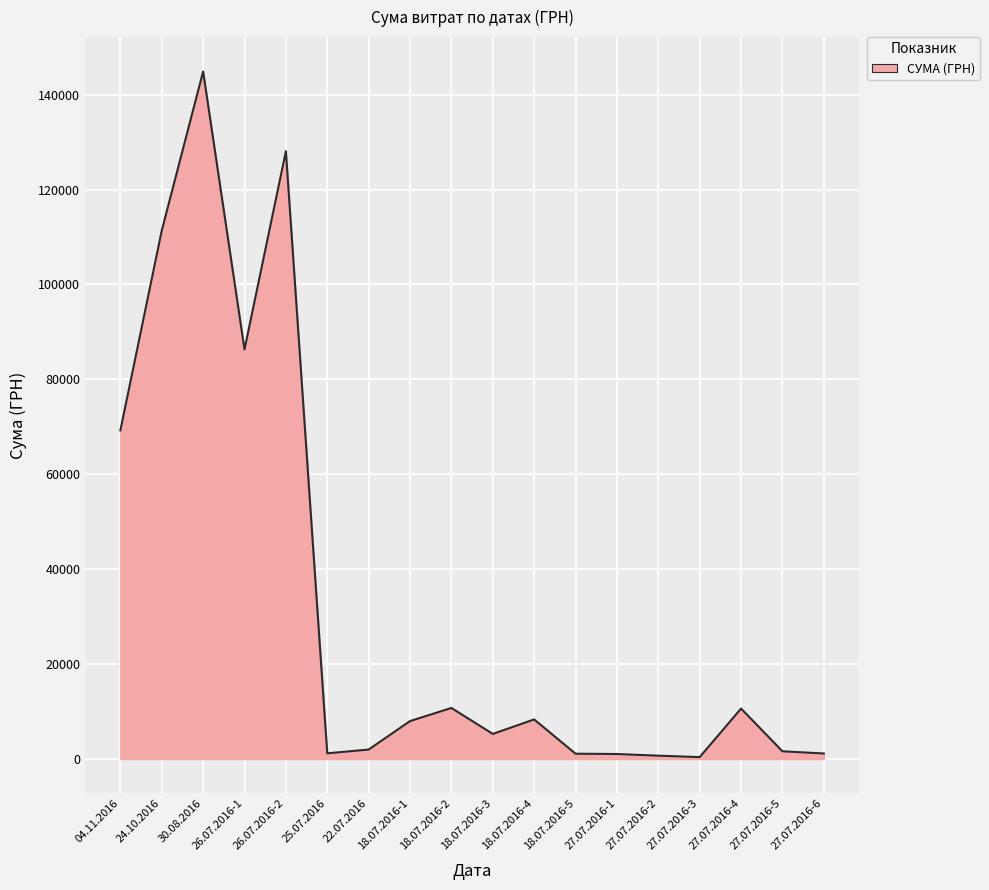

The chart shows a value of 144878.2 at 30.08.2016. True or false?

True